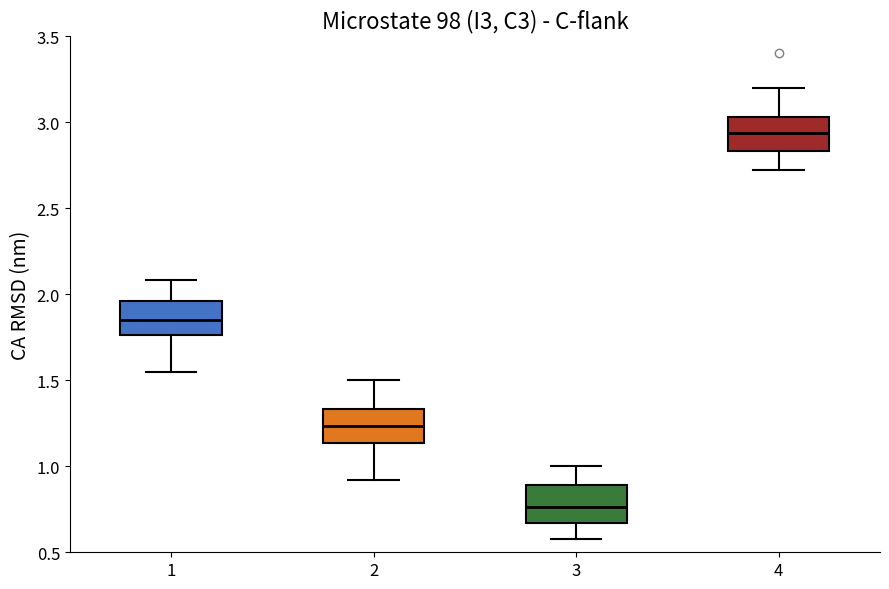

Reading left to right, transcribe this box plot: for each box, give where its median line is, the range the box spans, and where its two whiskers end, as read against the y-axis. The values are not printed on the chart, so give them approximately, as read against the axis.

1: median 1.85, box 1.75 to 1.95, whiskers 1.55 to 2.10
2: median 1.25, box 1.15 to 1.35, whiskers 0.90 to 1.50
3: median 0.75, box 0.65 to 0.90, whiskers 0.60 to 1.00
4: median 2.95, box 2.85 to 3.05, whiskers 2.70 to 3.20